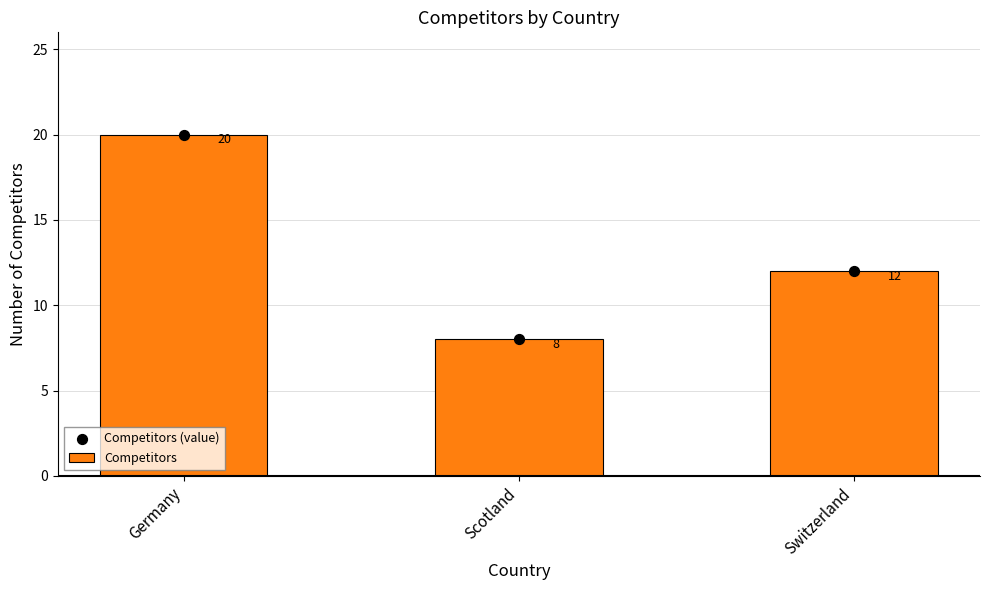

What is the total value across all series at Germany?

40